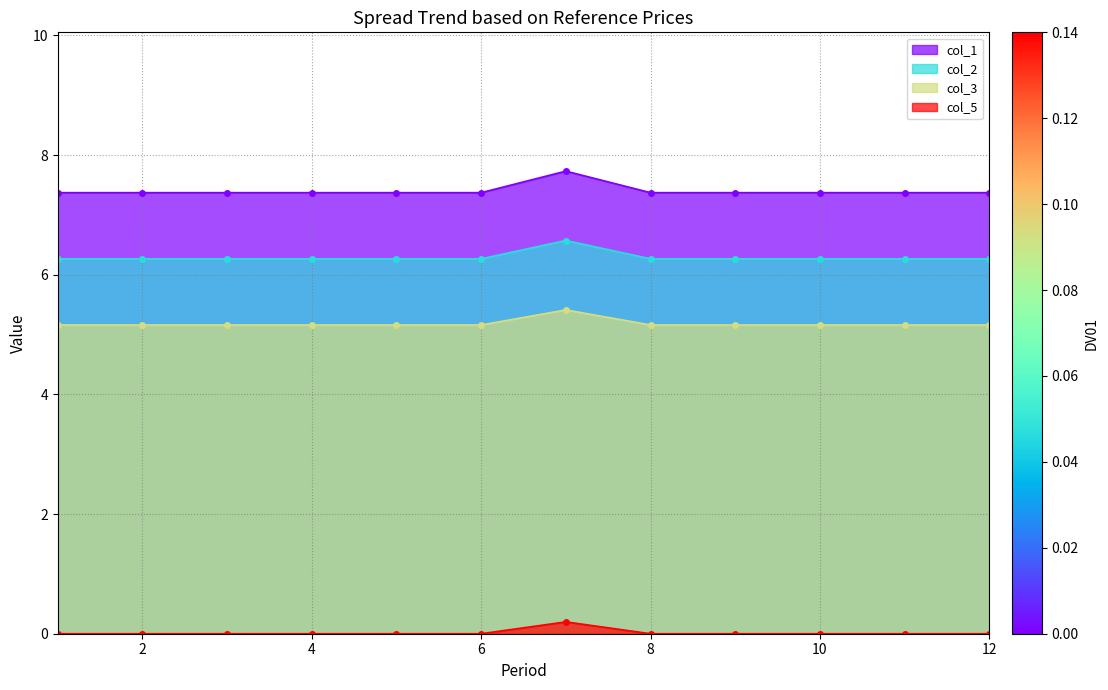

How many col_5_line values are between 0 and 1?

12